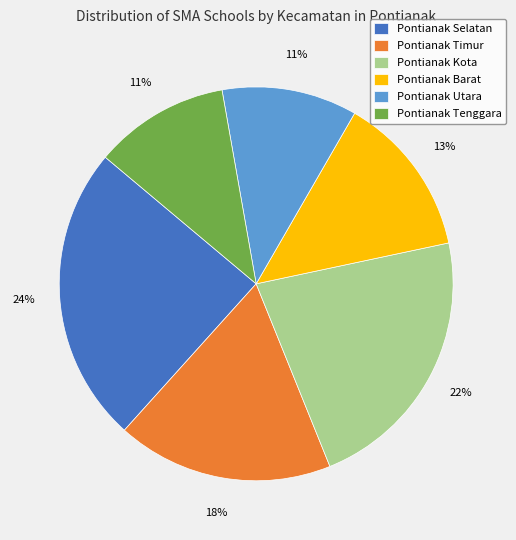

Is it true that Pontianak Kota is 12% of the pie?

False